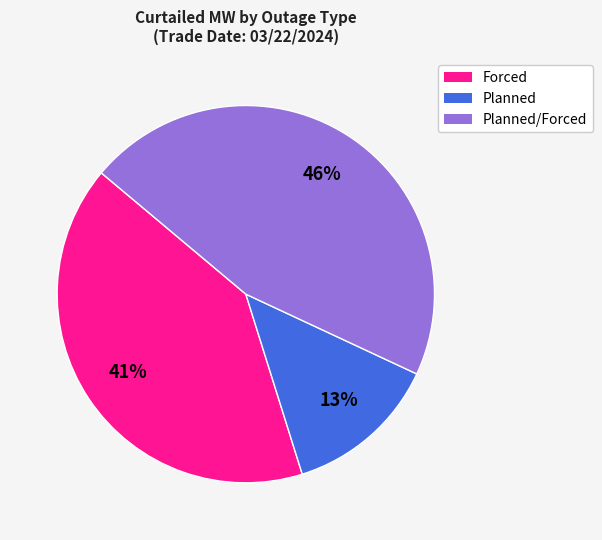

Count the number of slices in the pie.

3